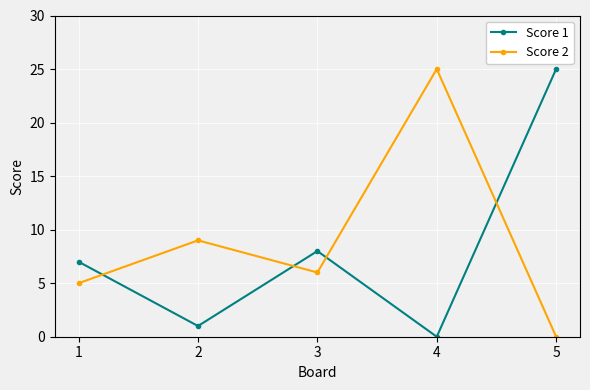

What is the greatest value displayed?

25